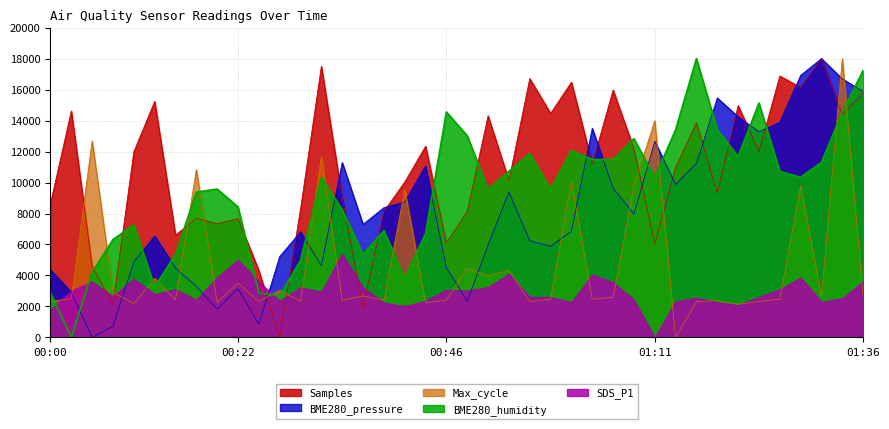

How many values in BME280_pressure are above zero?

39